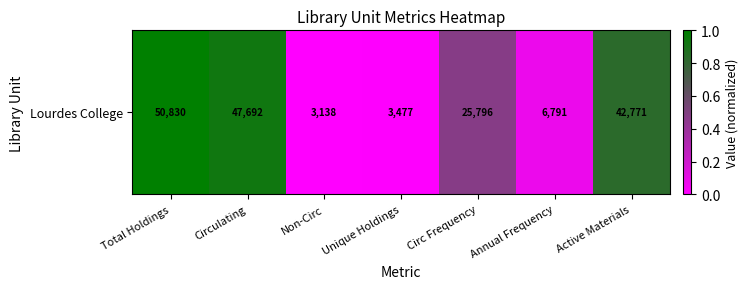

True or false: the data shows 0.1 at Annual Frequency.

True